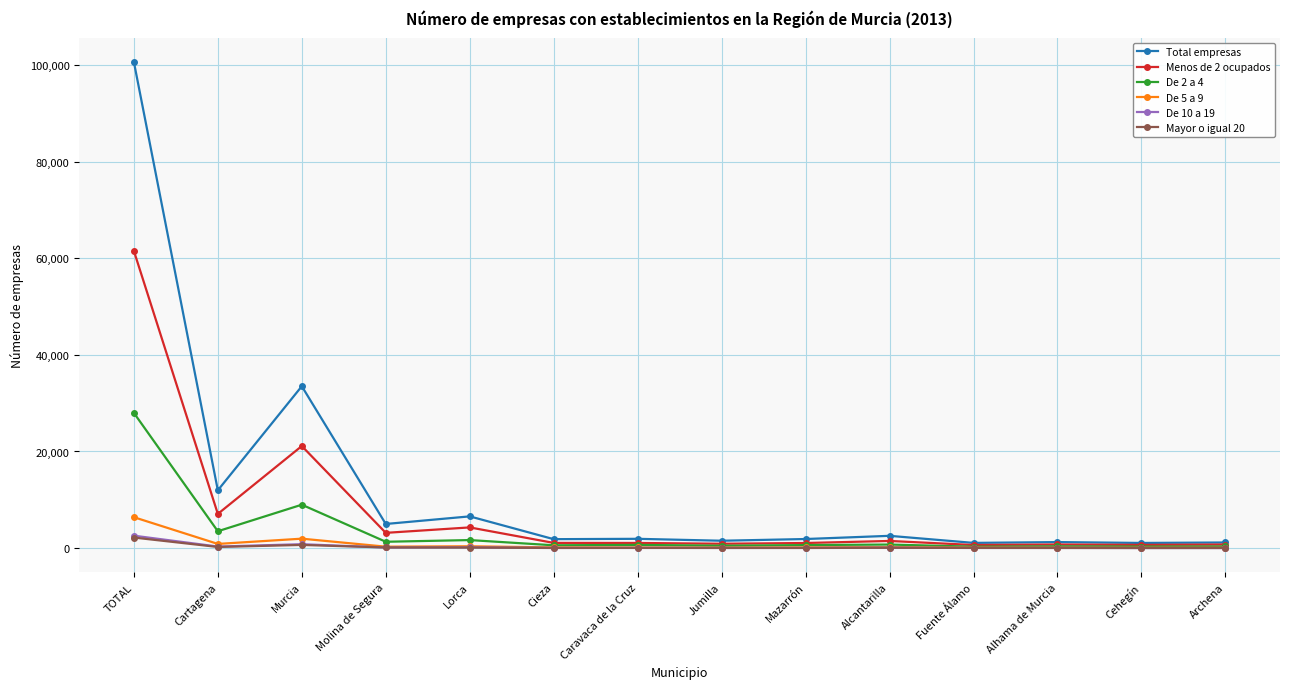

What is the sum of the De 5 a 9 values at Molina de Segura and TOTAL?

6683